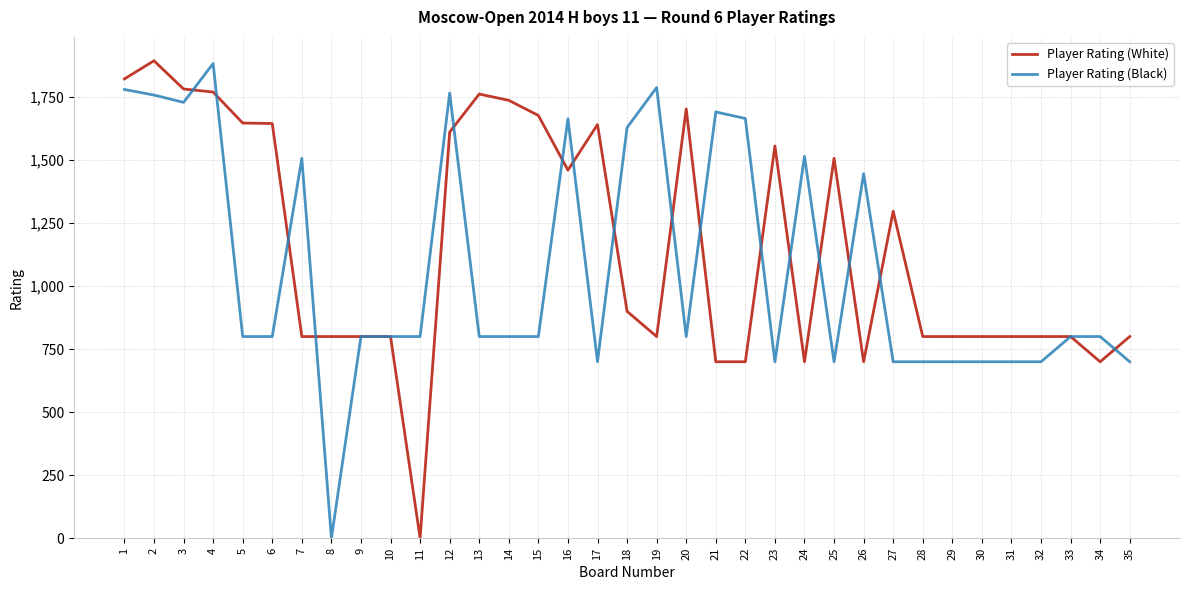

Is the value of Player Rating (Black) at 24 greater than the value of Player Rating (White) at 23?

No